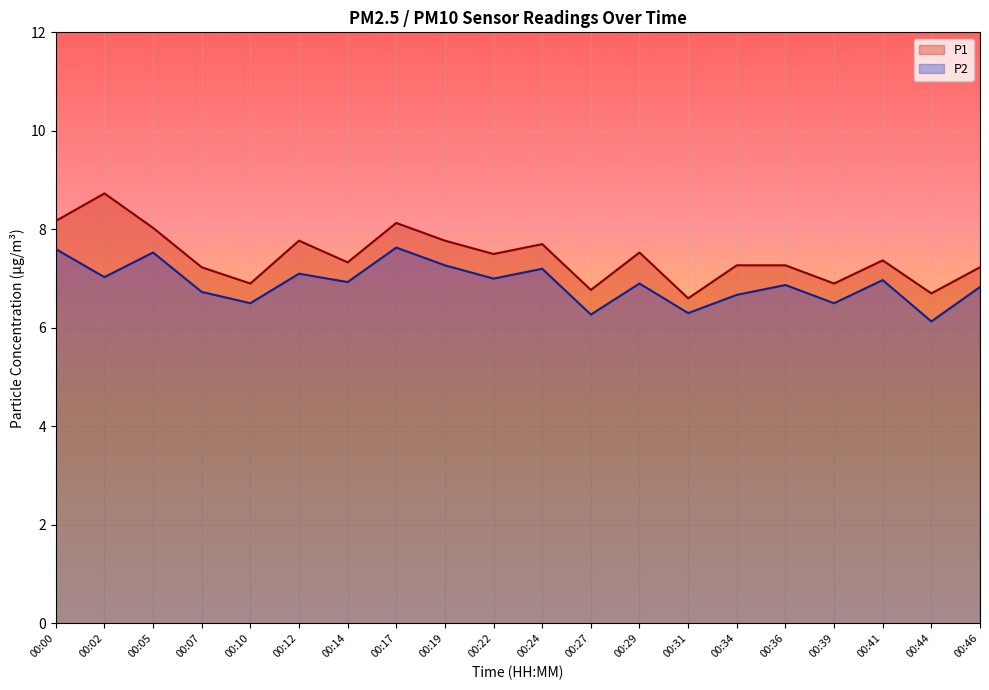

The value of P1 at 00:05 is 8.0. True or false?

True